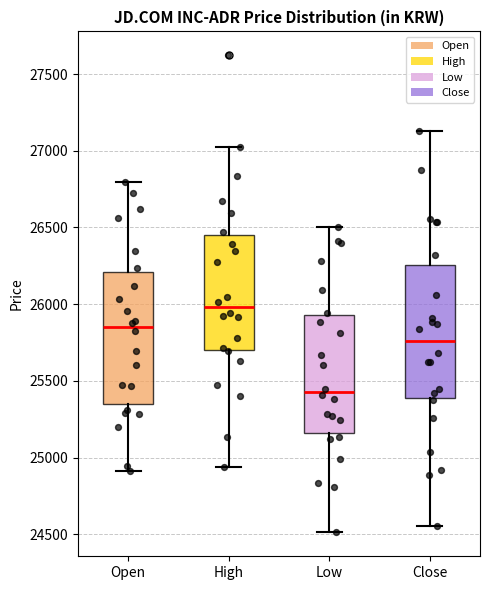

Reading left to right, read every box against the y-axis: the position of its median line, the range the box covers, and the ends of its whiskers. The values are not printed on the chart, so give them approximately, as read against the axis.

Open: median 25850, box 25350 to 26200, whiskers 24900 to 26800
High: median 26000, box 25700 to 26450, whiskers 24950 to 27050
Low: median 25450, box 25150 to 25950, whiskers 24500 to 26500
Close: median 25750, box 25400 to 26250, whiskers 24550 to 27150